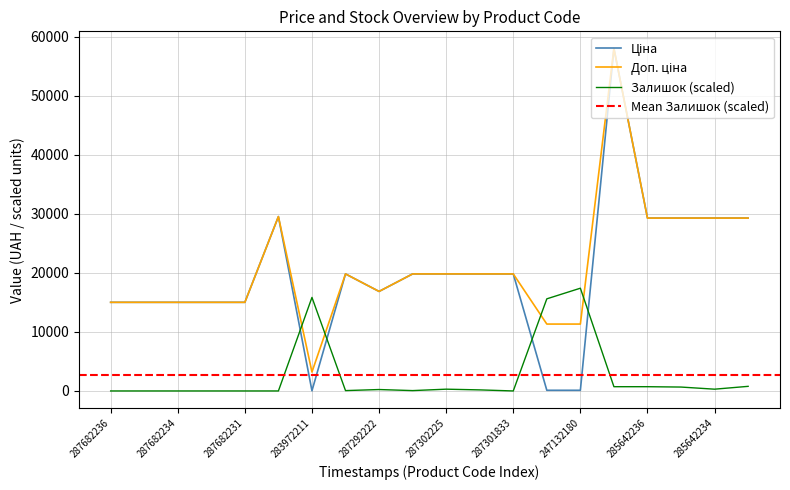

What is the difference between the second highest and second lowest values in the Доп. ціна series?

18214.9